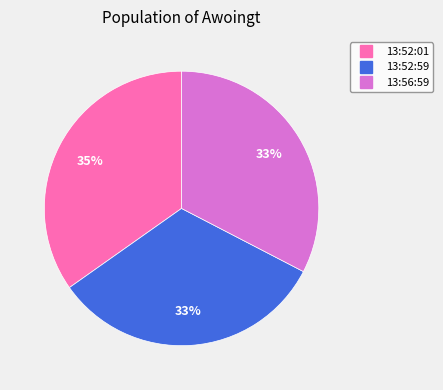

To the nearest percent, what is the difference between the largest and smallest slice percentages?

2%